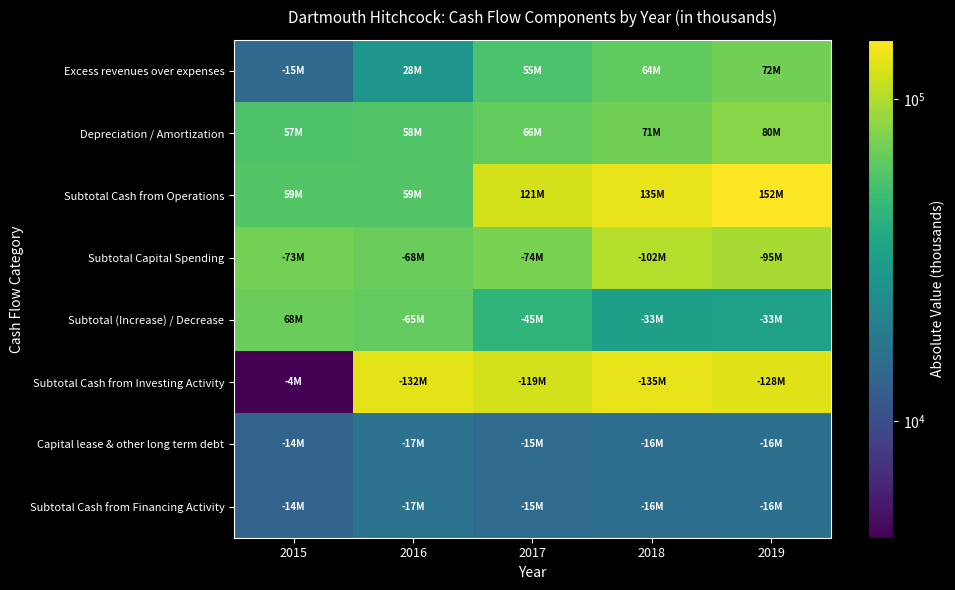

Which has a higher value, 2018 or 2017?

2018